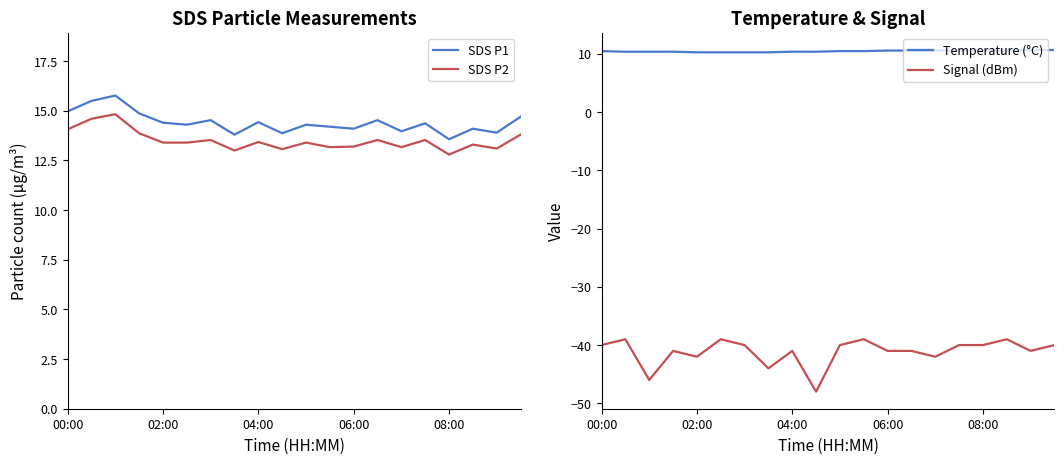

How many categories are shown in the chart?

20